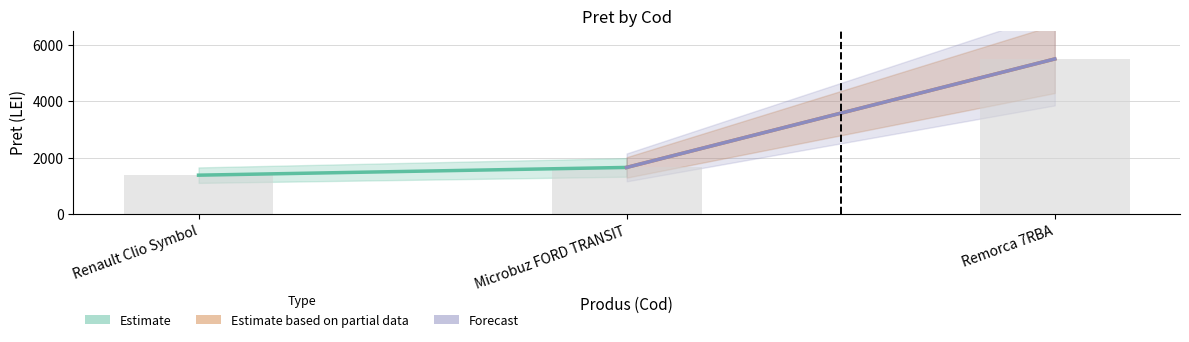

What is the greatest value displayed?

5500